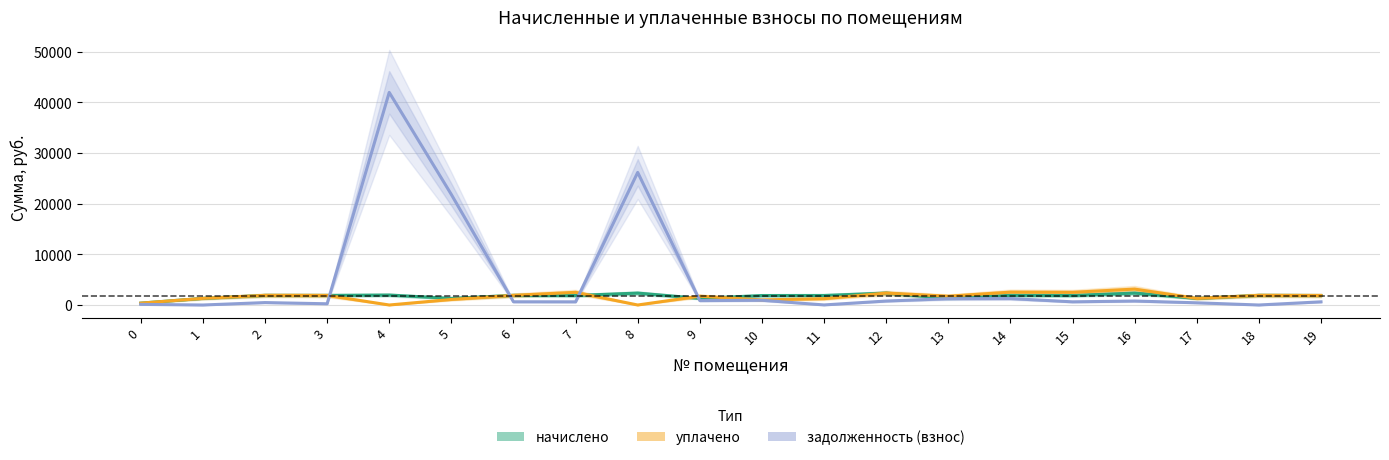

What is the sum of all уплачено values?

32354.4